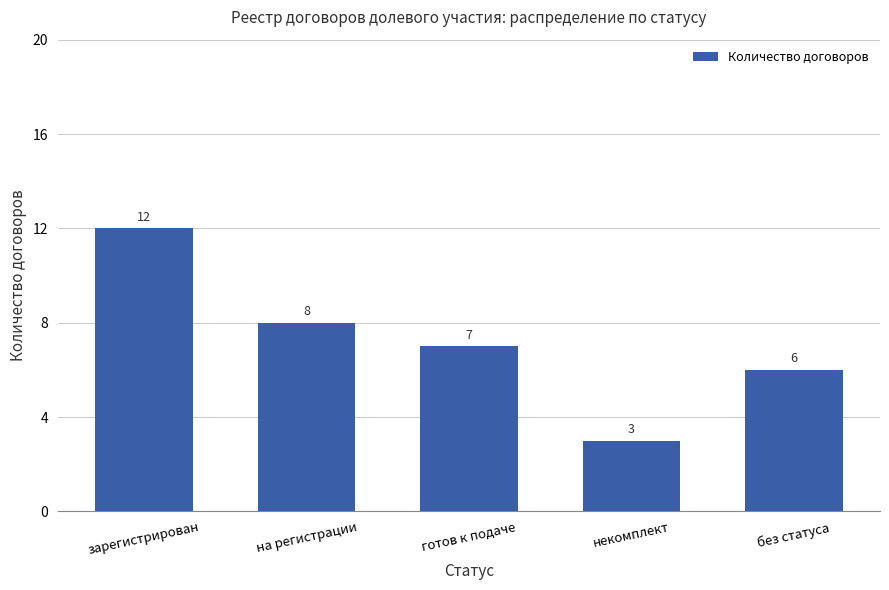

Count the number of categories in the chart.

5